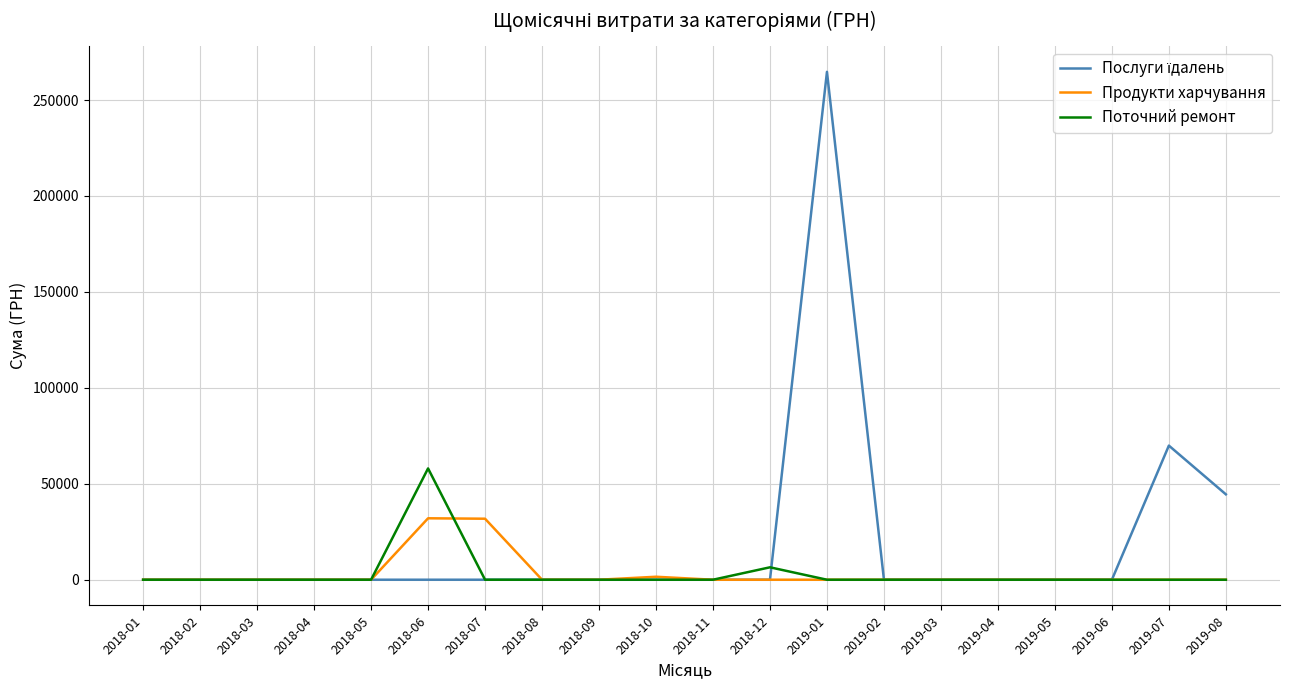

What position from the left is 2019-07?

19